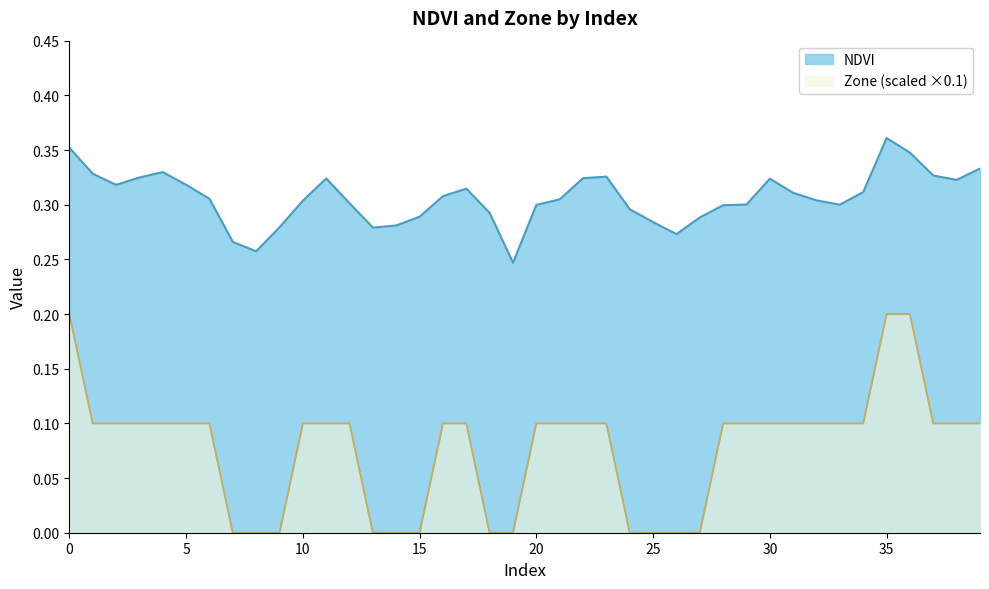

What are all the series names shown in the legend?

NDVI, Zone (scaled ×0.1)